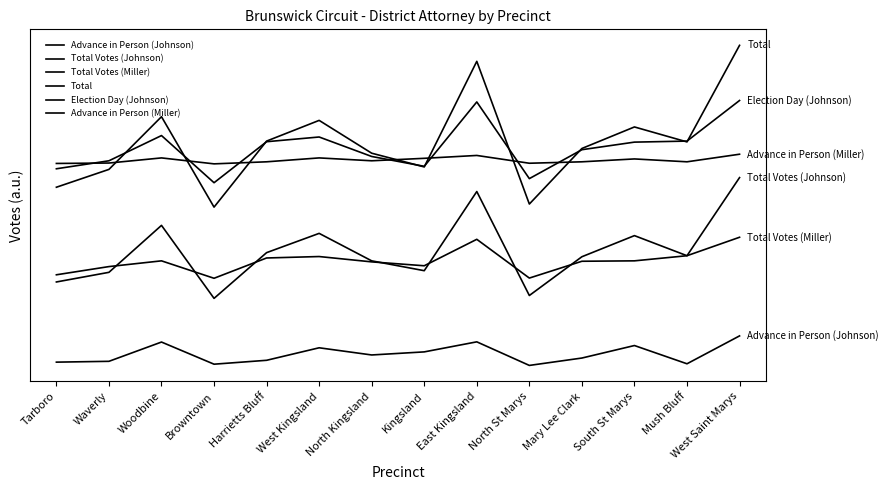

Which series has the widest spread of values?

Total